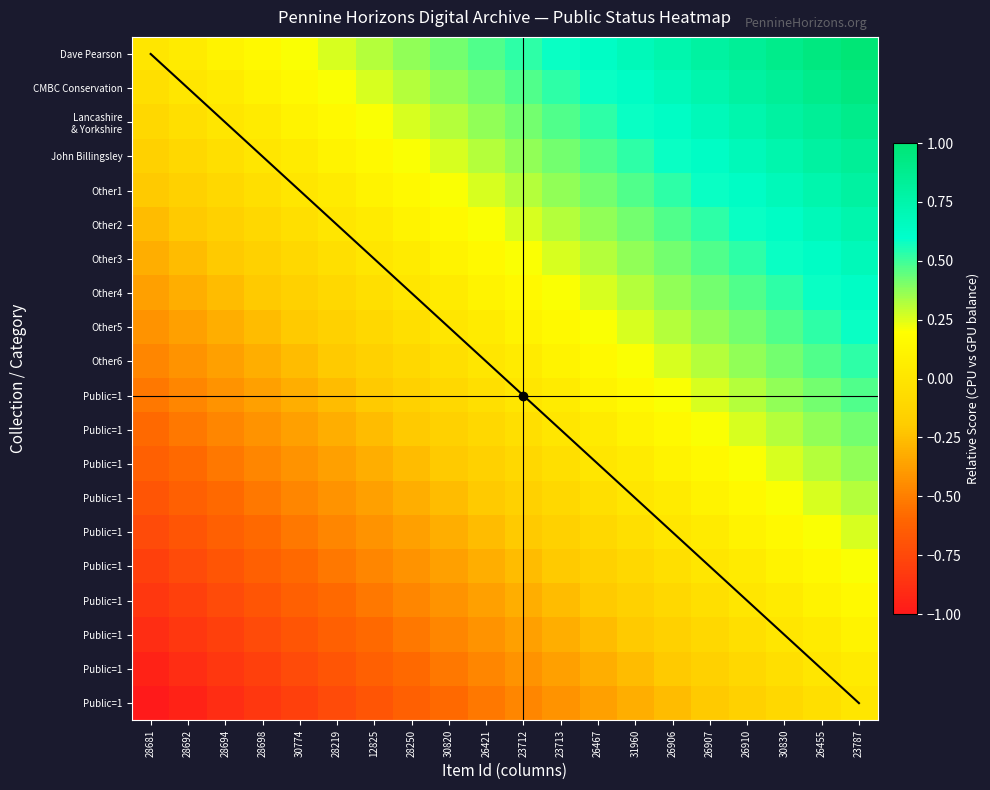

At how many categories does at least one series exceed 0?

19